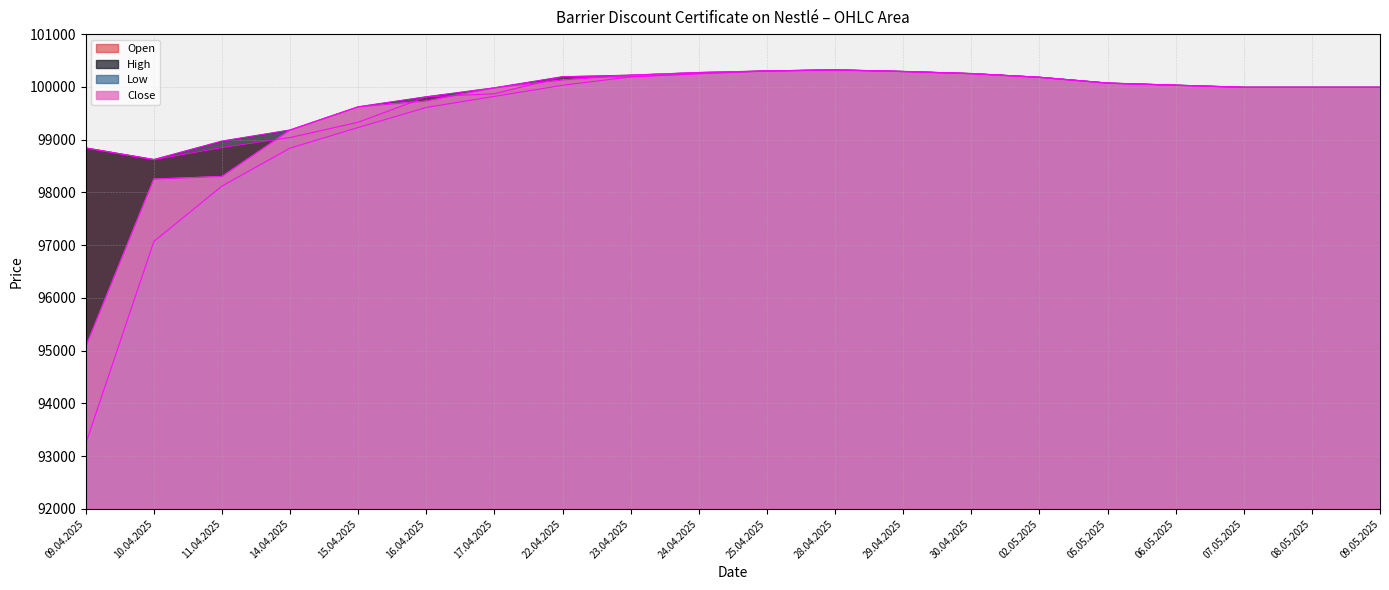

Does the chart have visible grid lines?

Yes